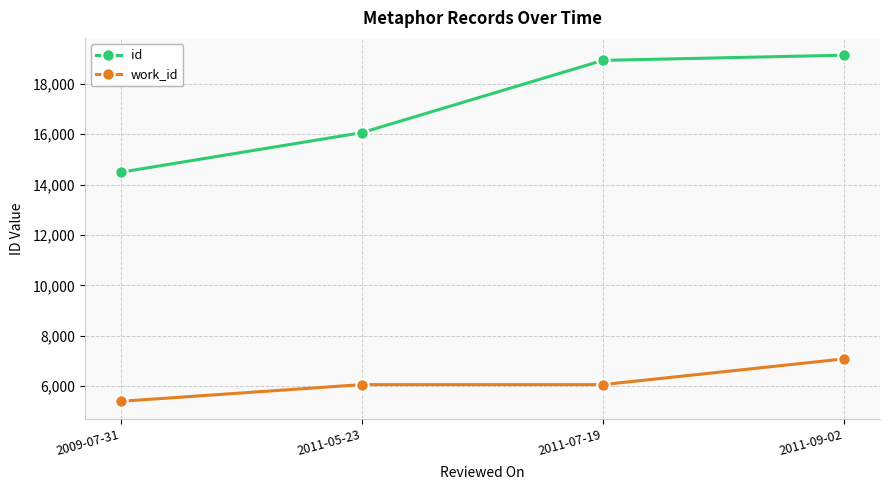

True or false: id has more than 2 points higher than both neighbors.

False